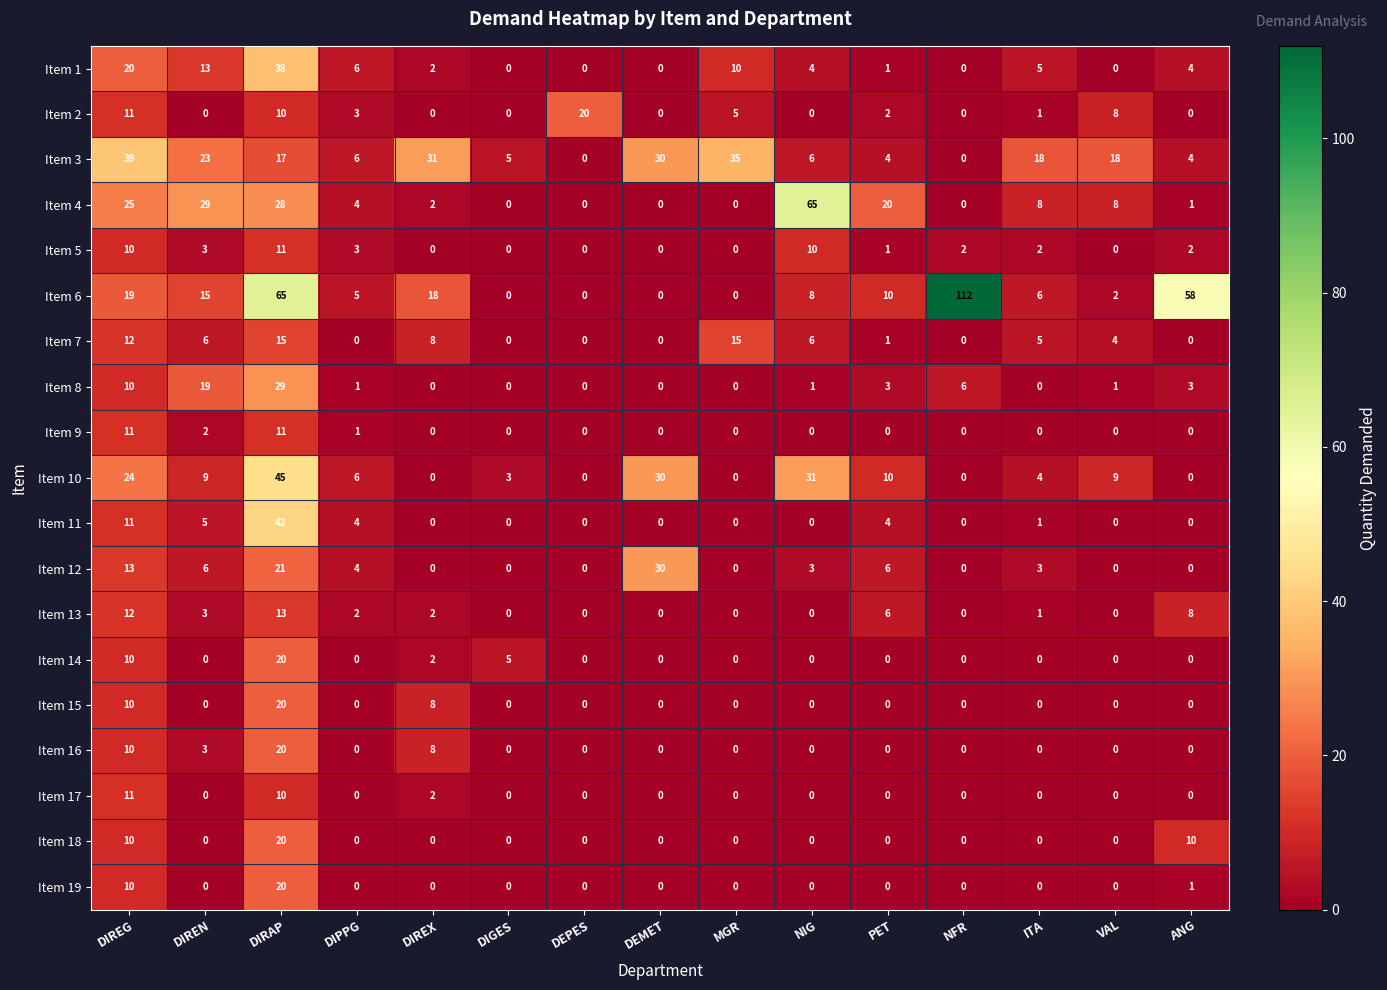

True or false: Item 16 has a value of 32 at DIRAP.

False